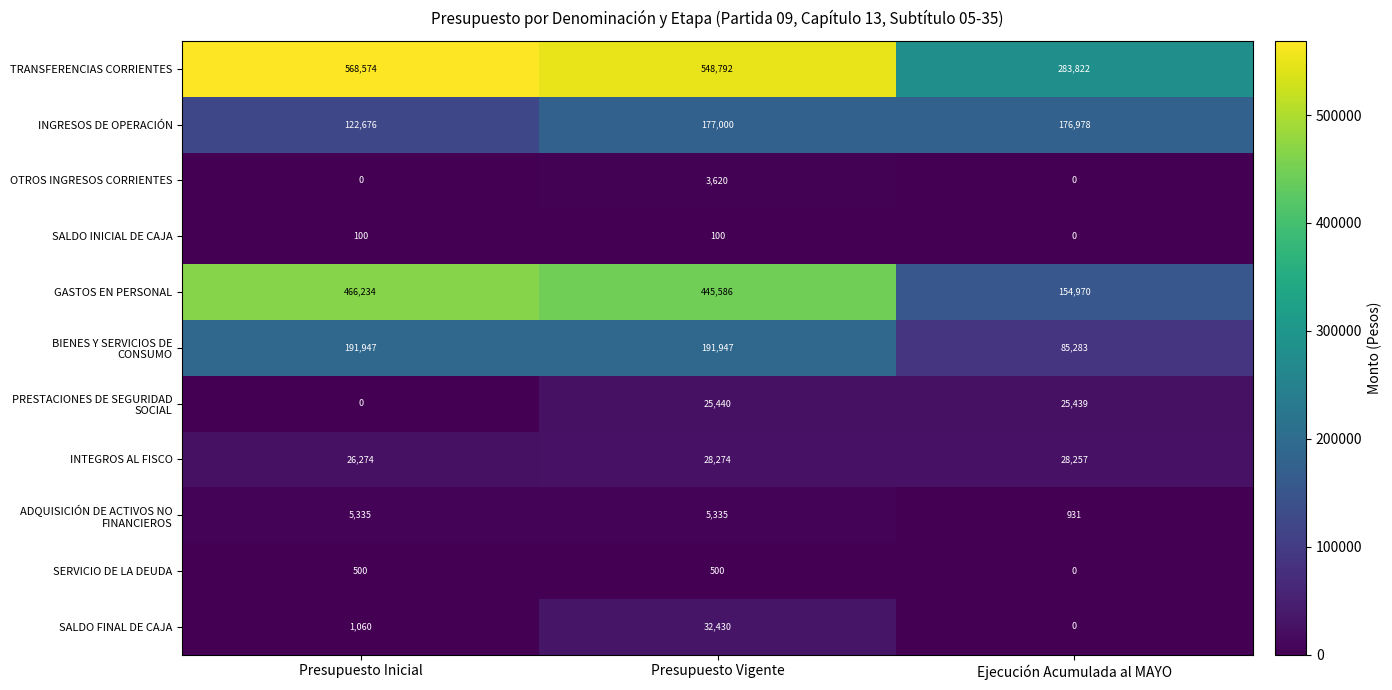

The SALDO INICIAL DE CAJA series shows 28 at Presupuesto Inicial. True or false?

False